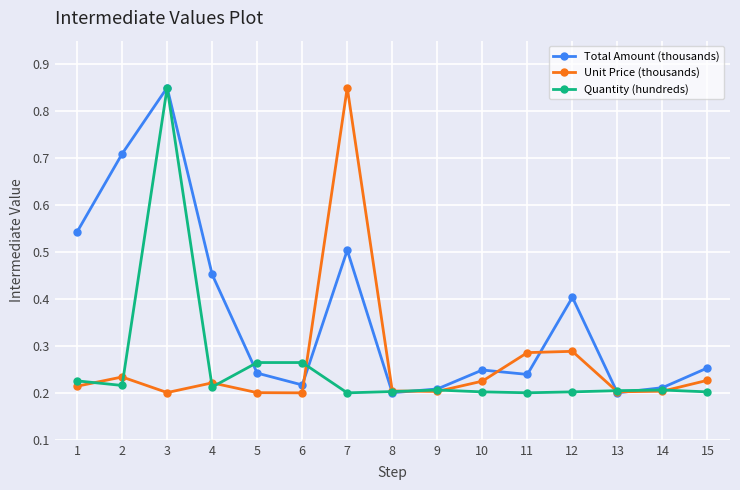

The value of Unit Price (thousands) at 2 is 0.3. True or false?

False